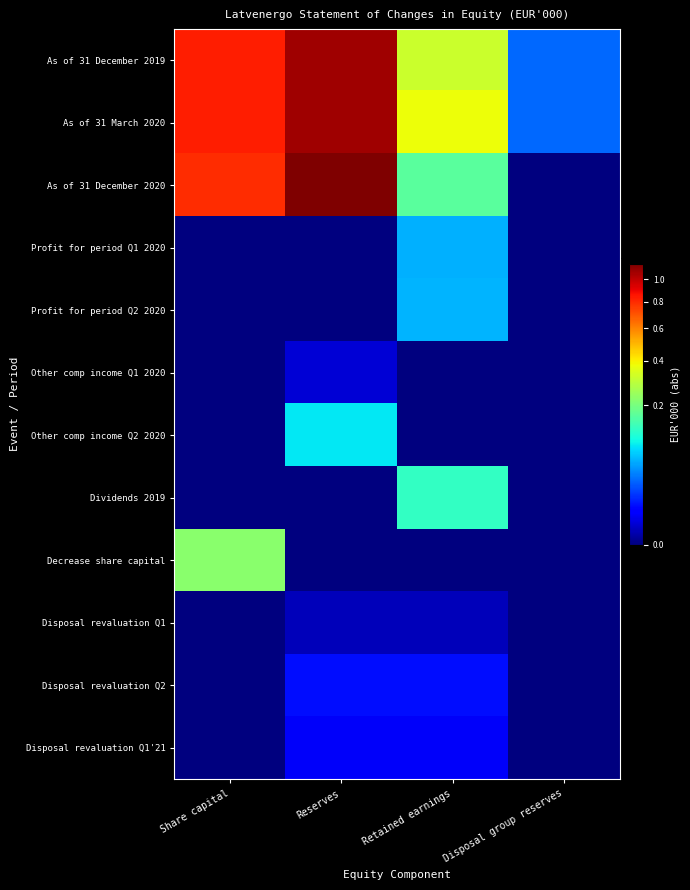

Which has a higher value, Reserves or Retained earnings?

Reserves